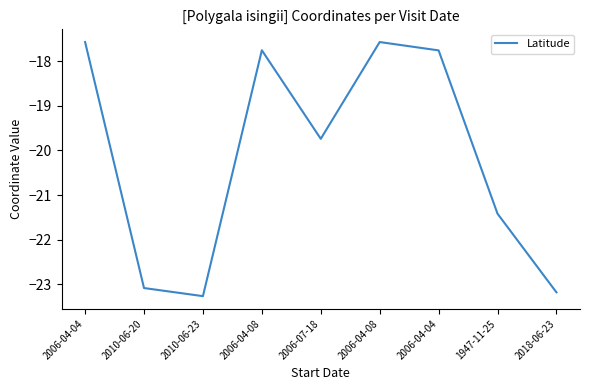

Does the chart display data point markers on the line(s)?

No